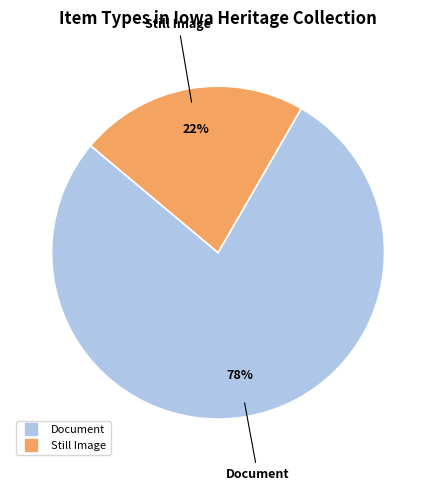

Is there any slice that represents more than half of the pie?

Yes